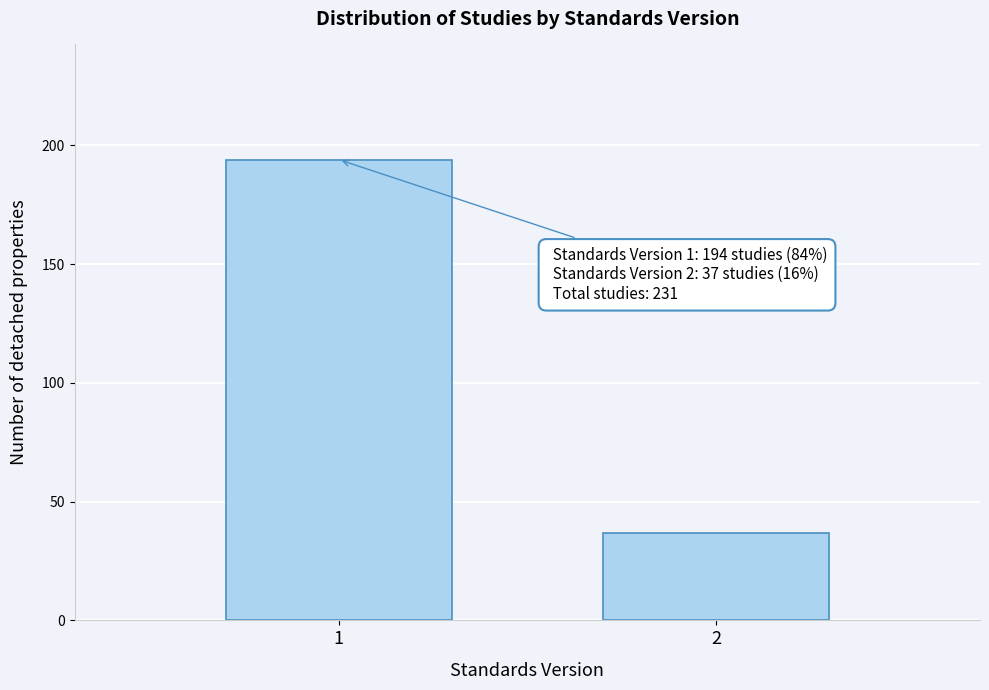

Reading left to right, list all the values displayed in this chart.

194	37